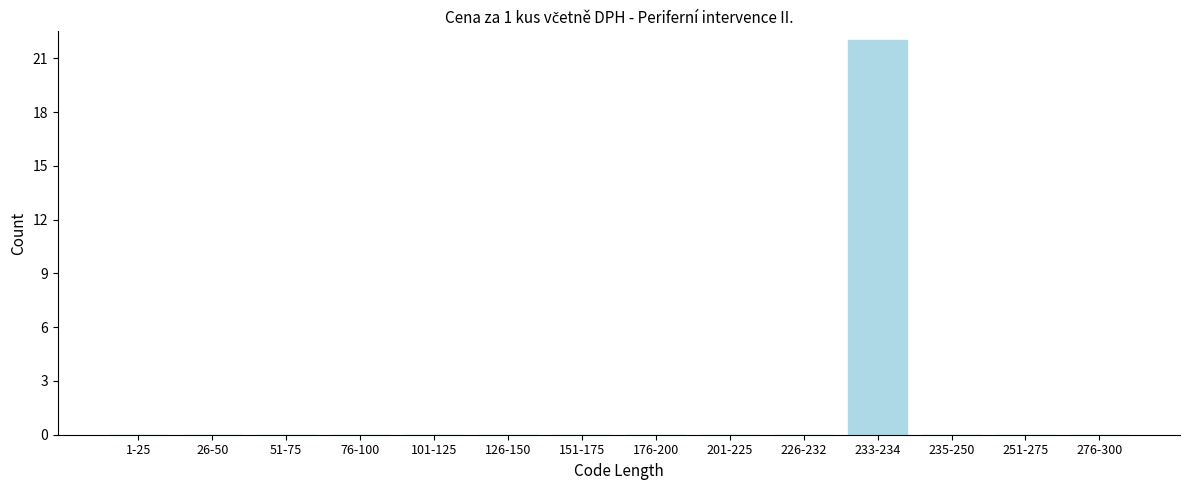

Reading left to right, list all the values displayed in this chart.

1-25=0	26-50=0	51-75=0	76-100=0	101-125=0	126-150=0	151-175=0	176-200=0	201-225=0	226-232=0	233-234=22	235-250=0	251-275=0	276-300=0